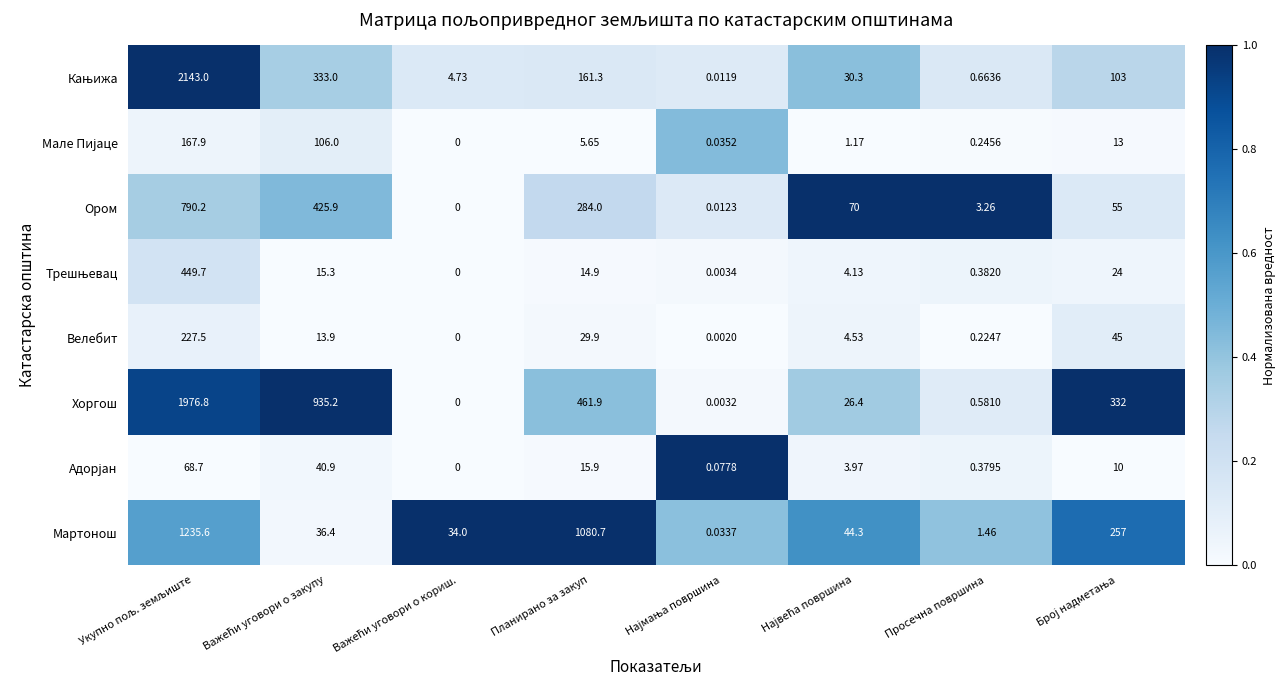

Which series has the largest total across all categories?

Хоргош